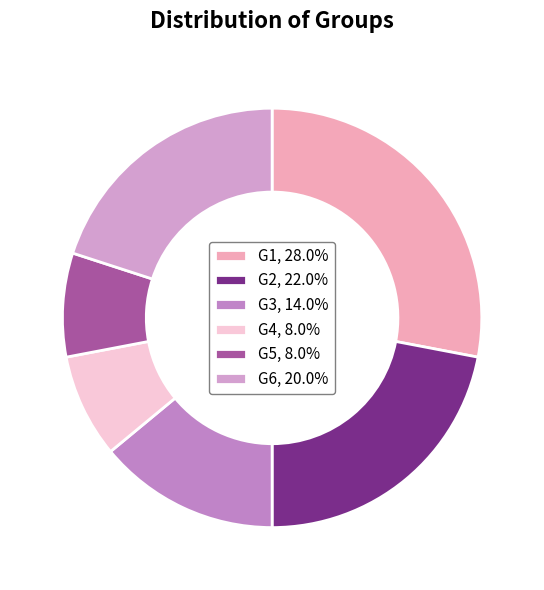

How many slices are in this pie chart?

6